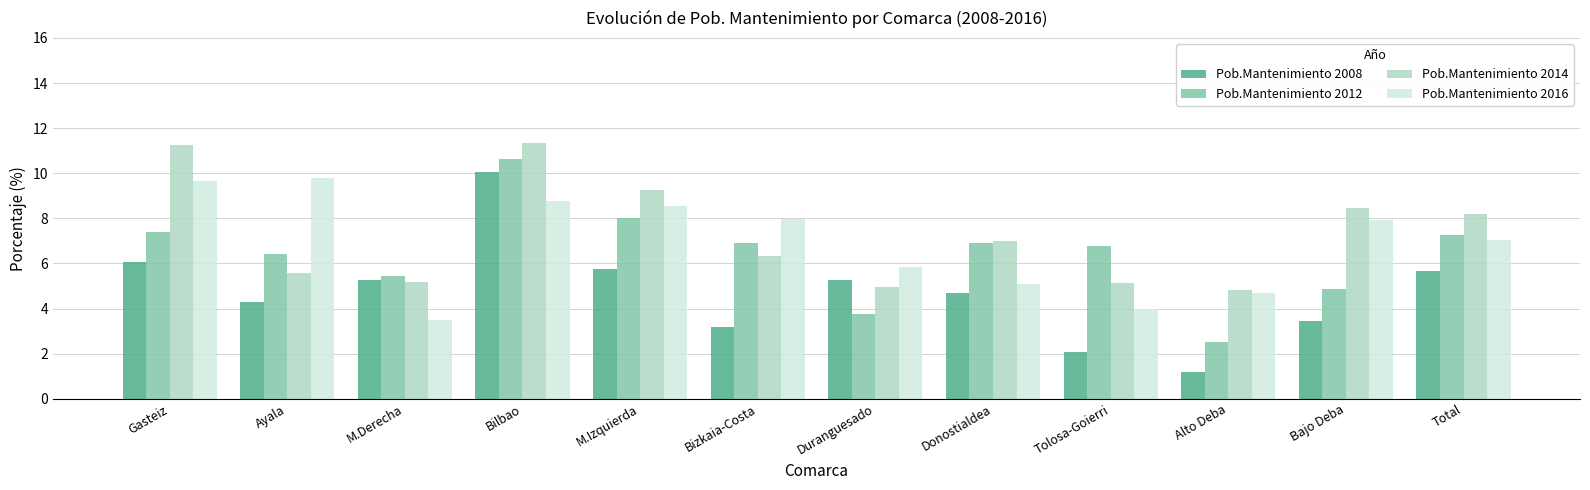

What is the difference between the maximum and minimum values in the Pob.Mantenimiento 2014 series?

6.5